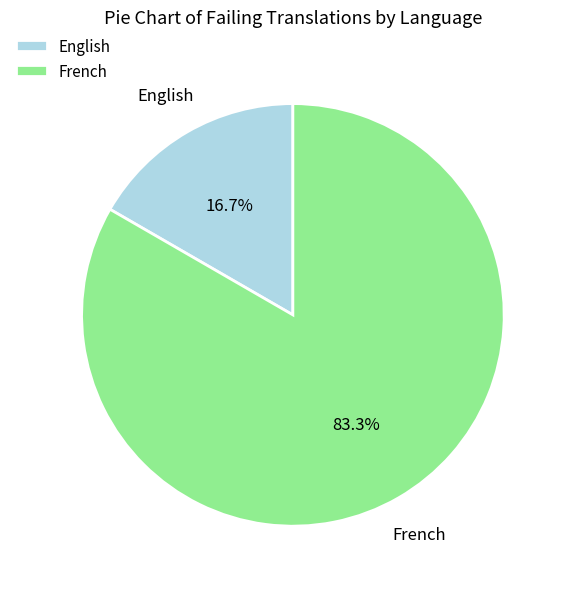

Which category has the biggest portion of the pie?

French